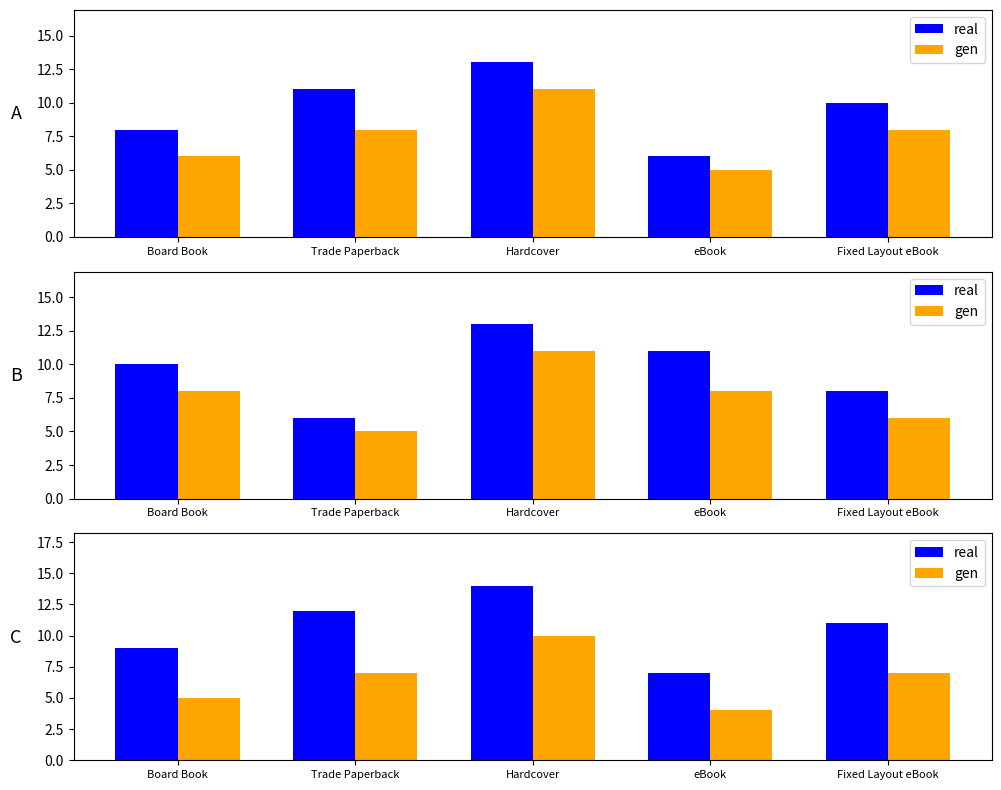

What is the minimum value shown in the chart?

4